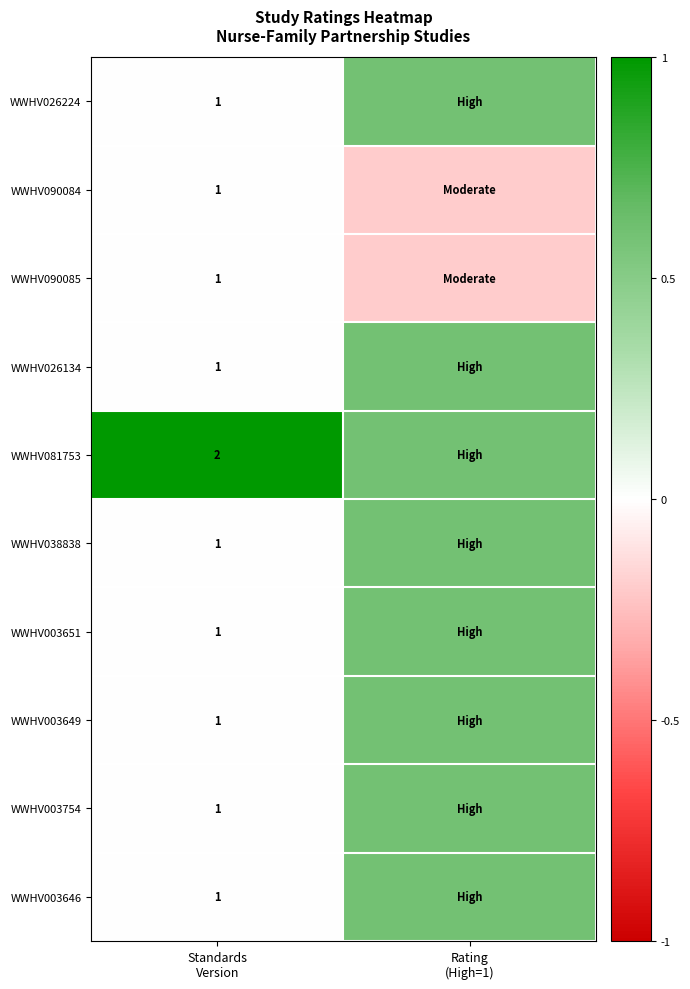

Rank the series by their maximum value, from highest to lowest.

WWHV081753, WWHV026224, WWHV026134, WWHV038838, WWHV003651, WWHV003649, WWHV003754, WWHV003646, WWHV090084, WWHV090085